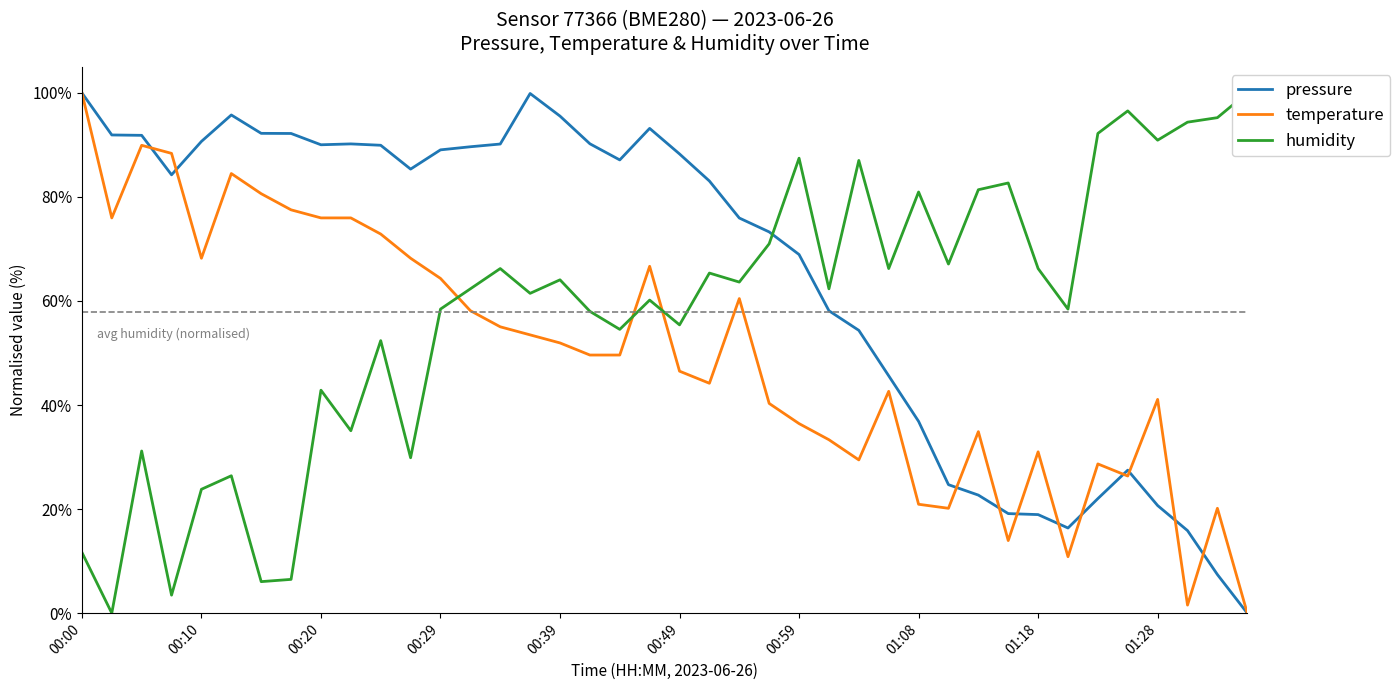

What is the highest value of the temperature series?

100.0